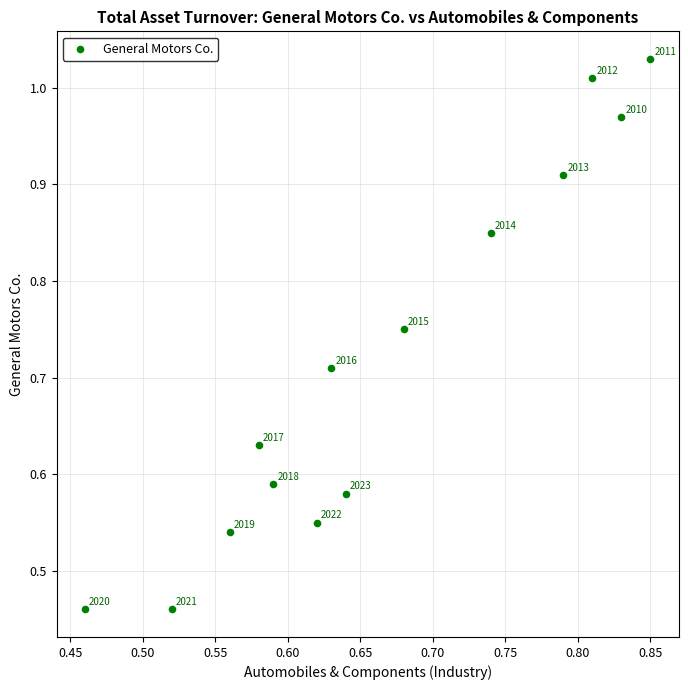

What is the range of X values (max minus min)?

0.4